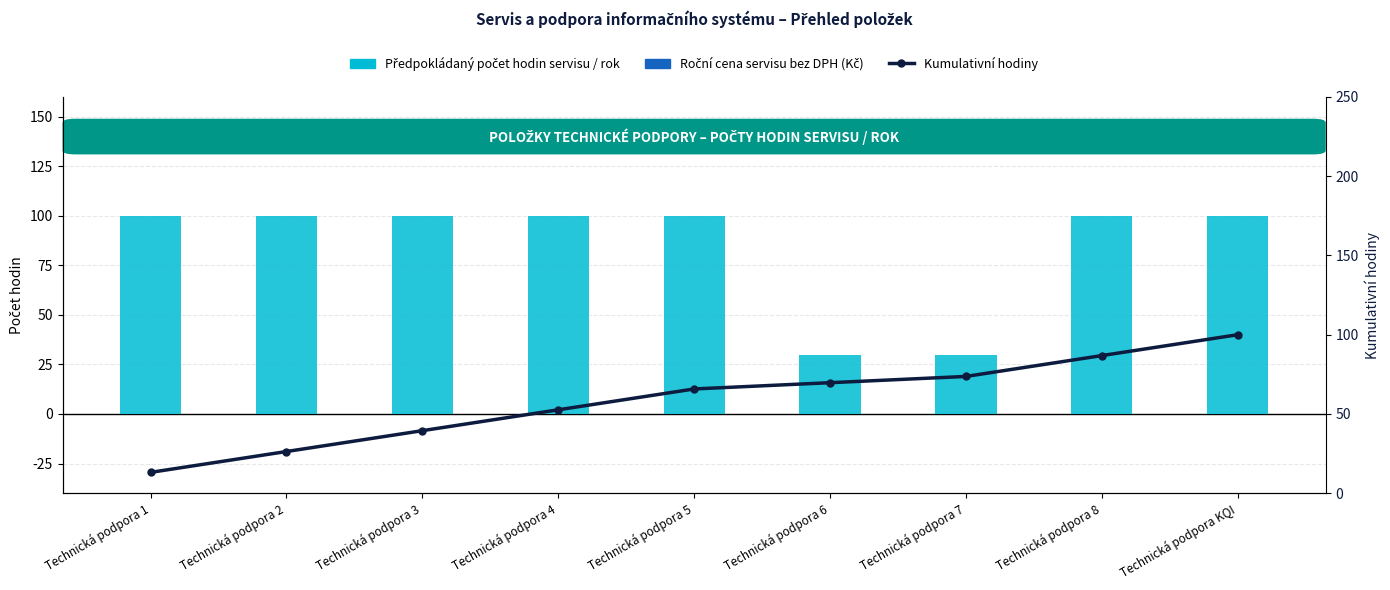

Does the chart contain stacked bars?

No